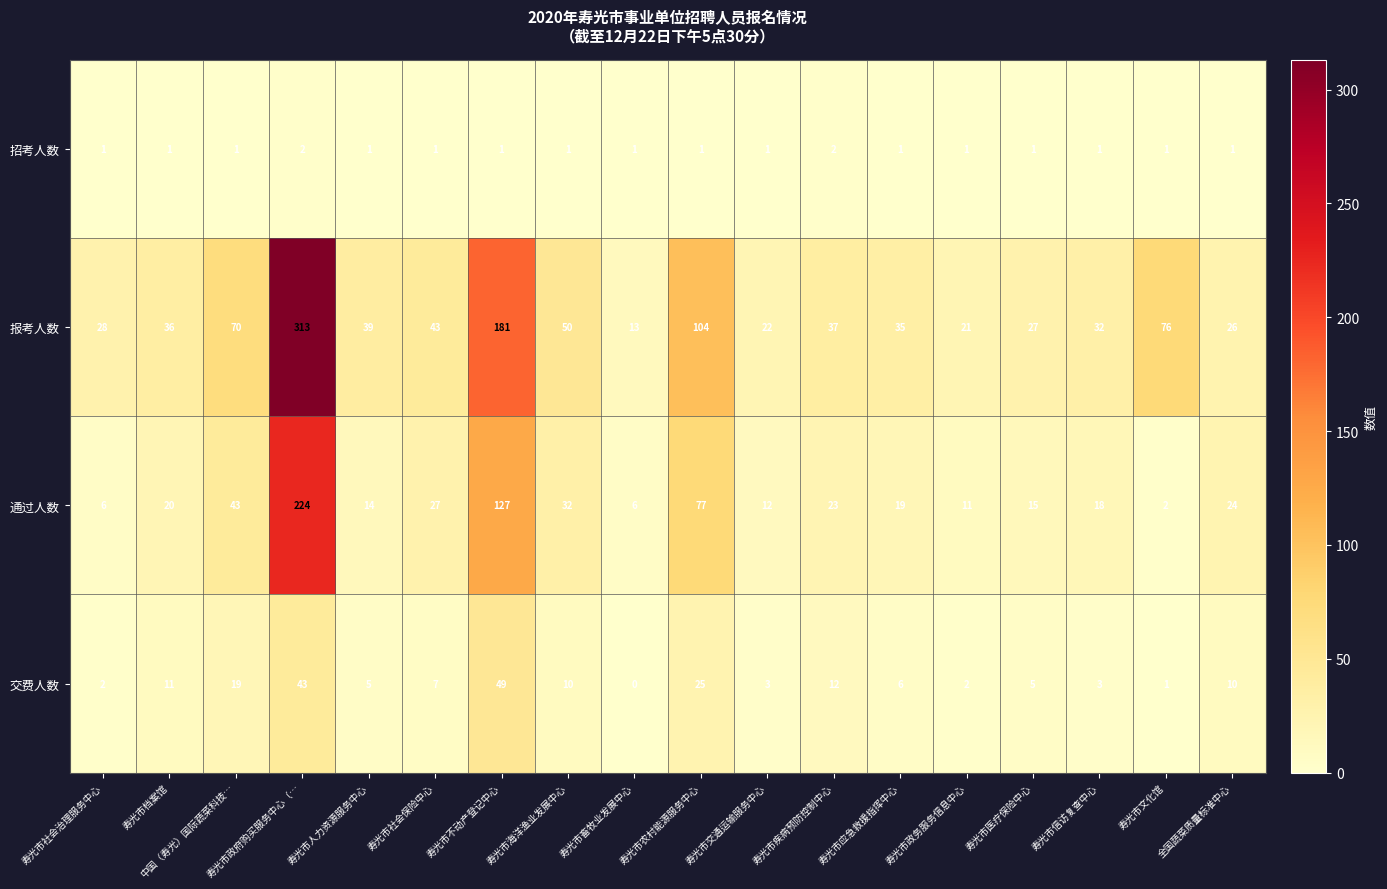

The 招考人数 series shows 2 at 寿光市农村能源服务中心. True or false?

False